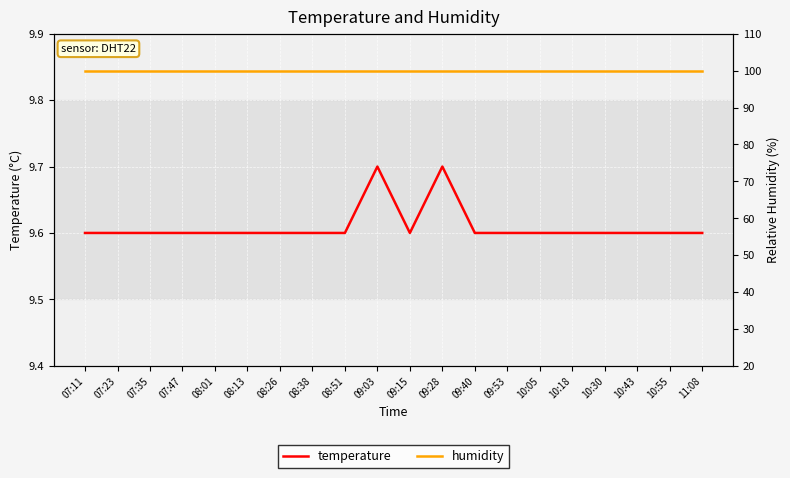

What is the difference between the highest and lowest values at 08:01?

90.3